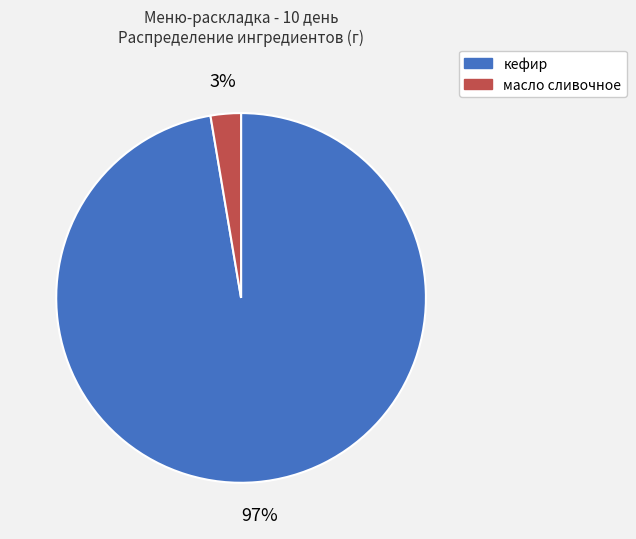

The кефир slice represents 97% of the pie. True or false?

True